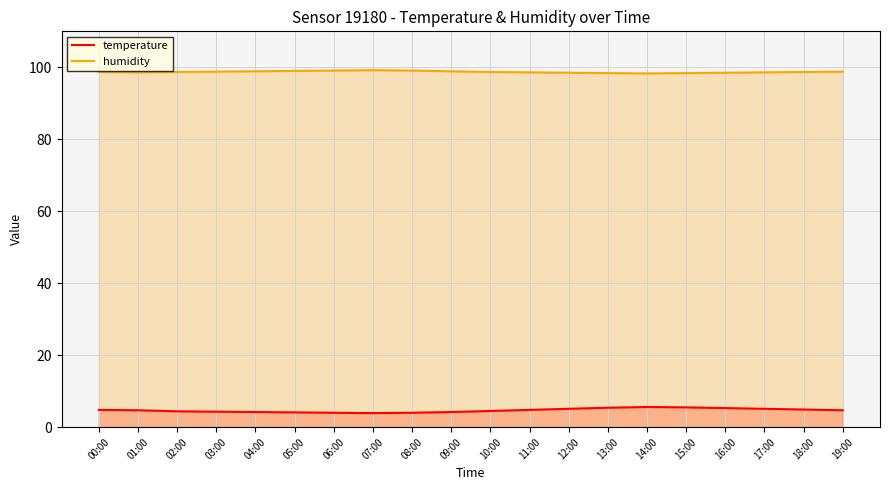

What is the label of the 5th point from the left?

04:00